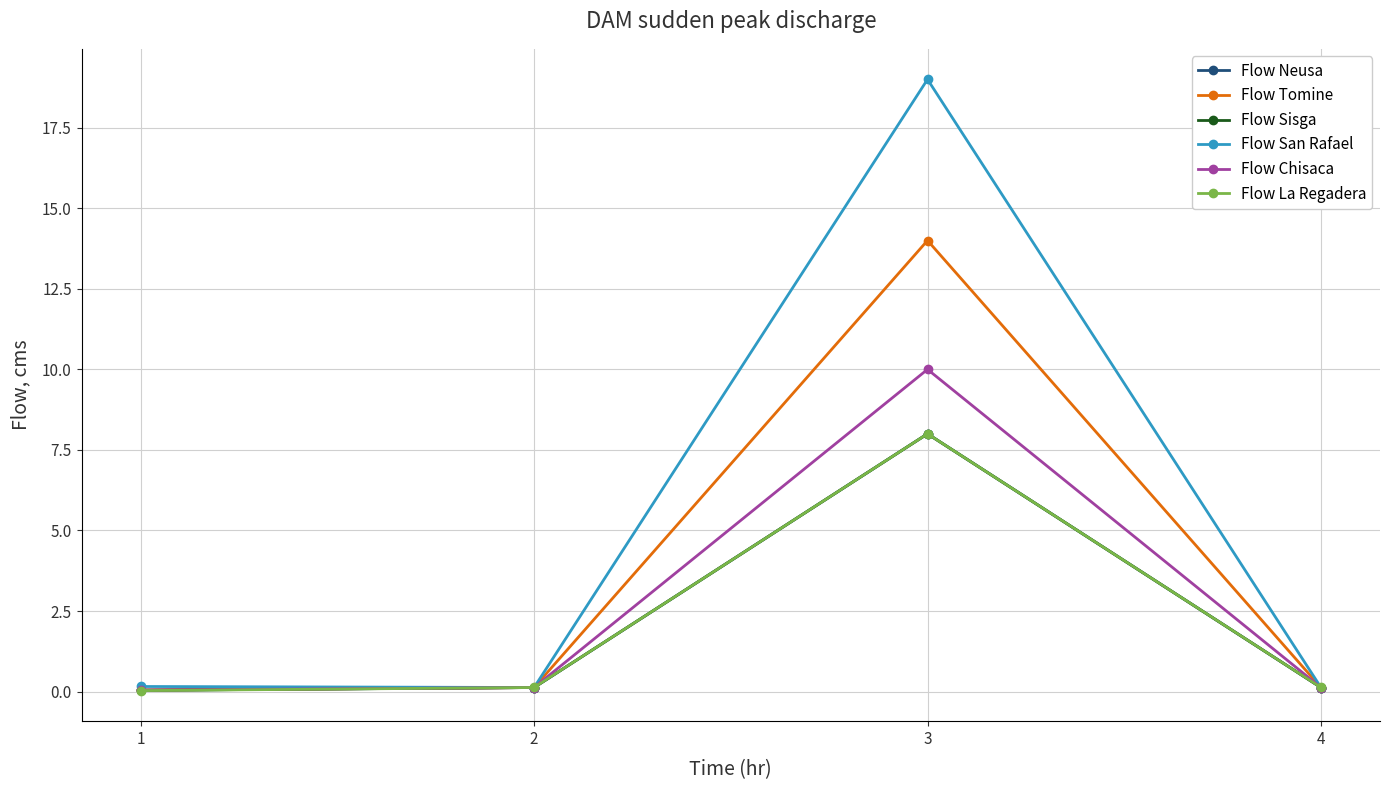

True or false: Flow Neusa has more than 1 points higher than both neighbors.

False